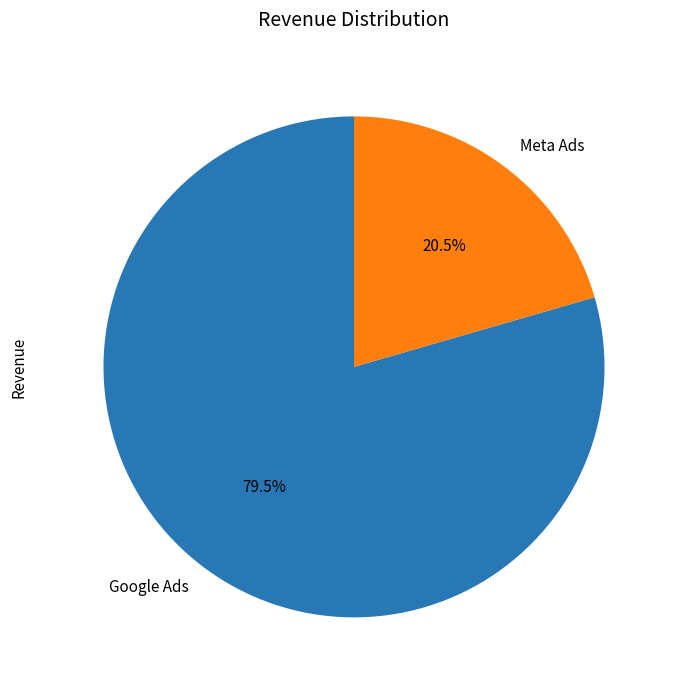

What is the largest slice in the pie chart?

Google Ads